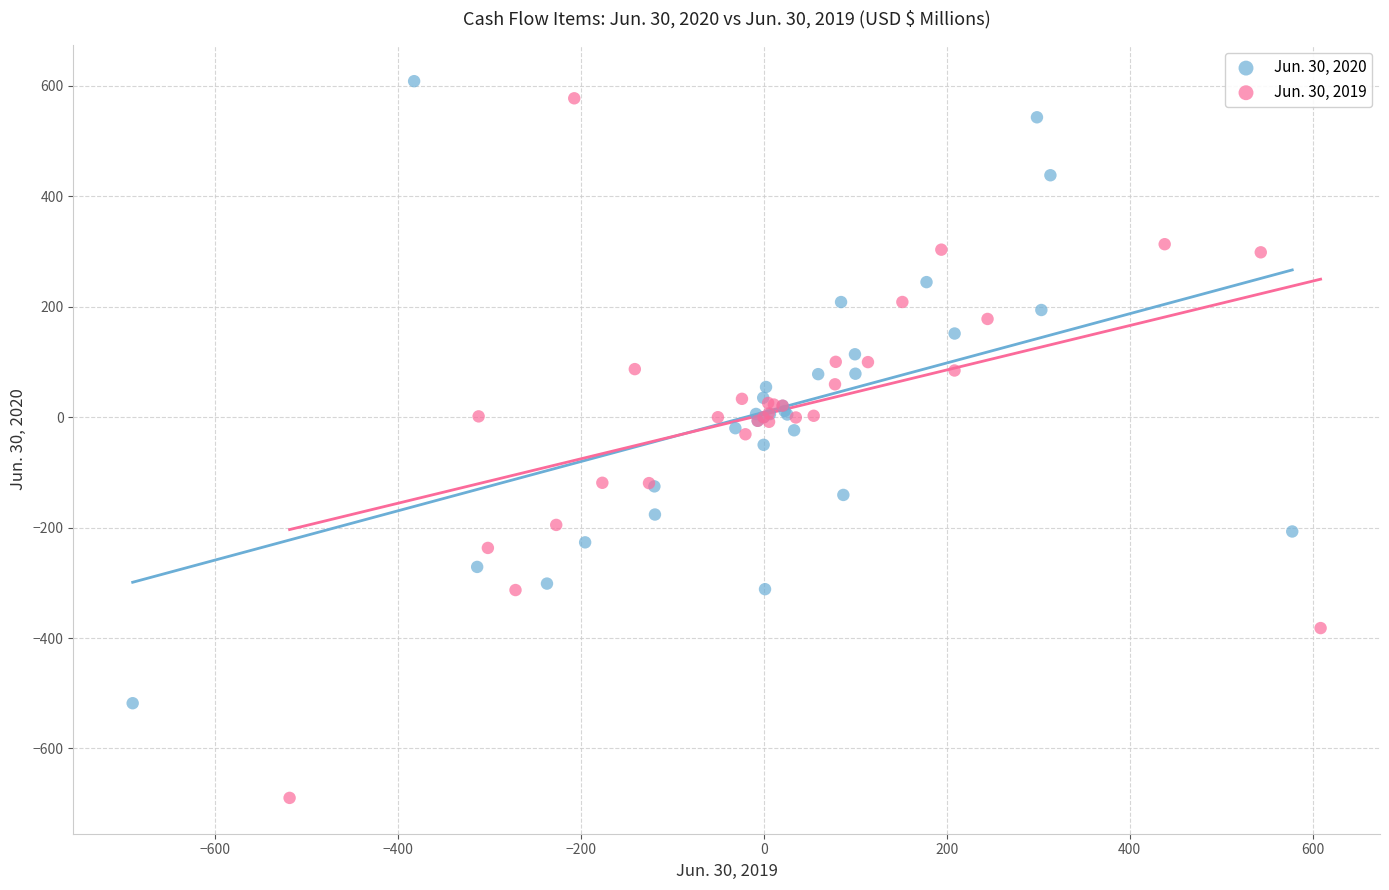

Which series has the widest spread of Y values?

Jun. 30, 2019